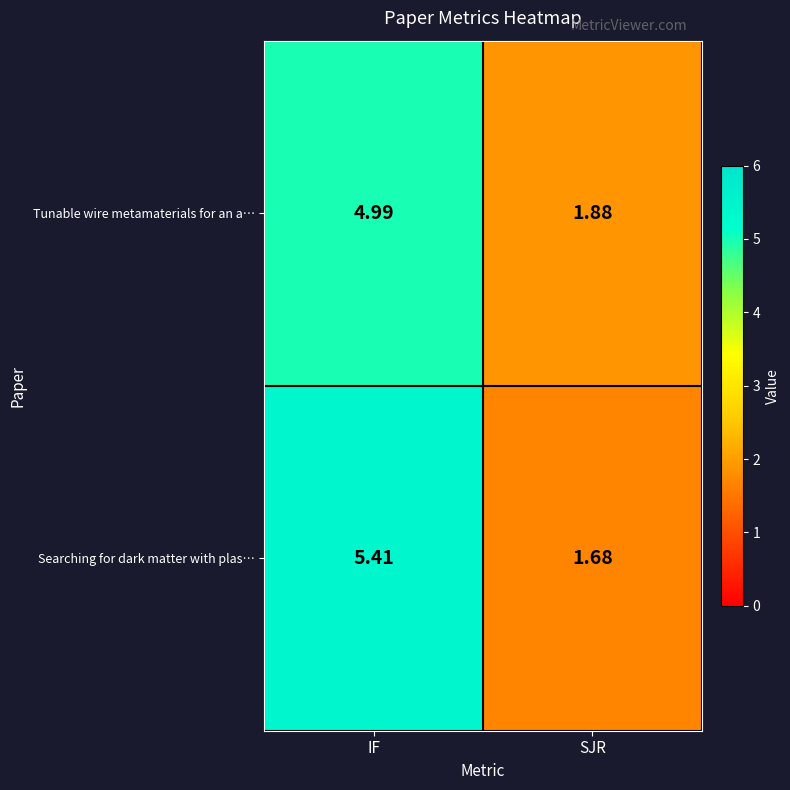

At which category is the sum across all series the highest?

IF